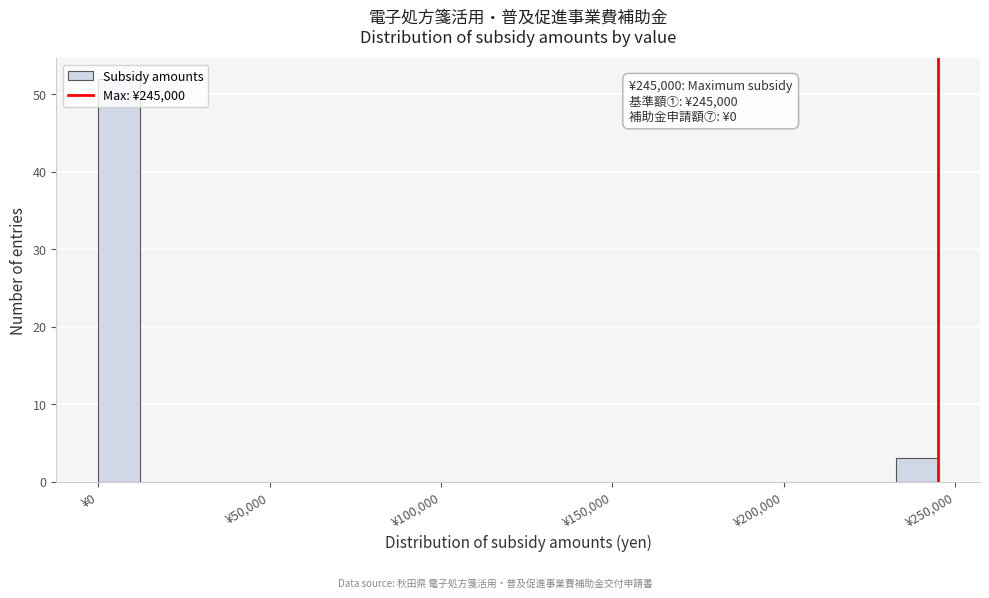

Around what value on the x-axis is the tallest bar? Give the approximate position of its centre, as read against the axis.

5000